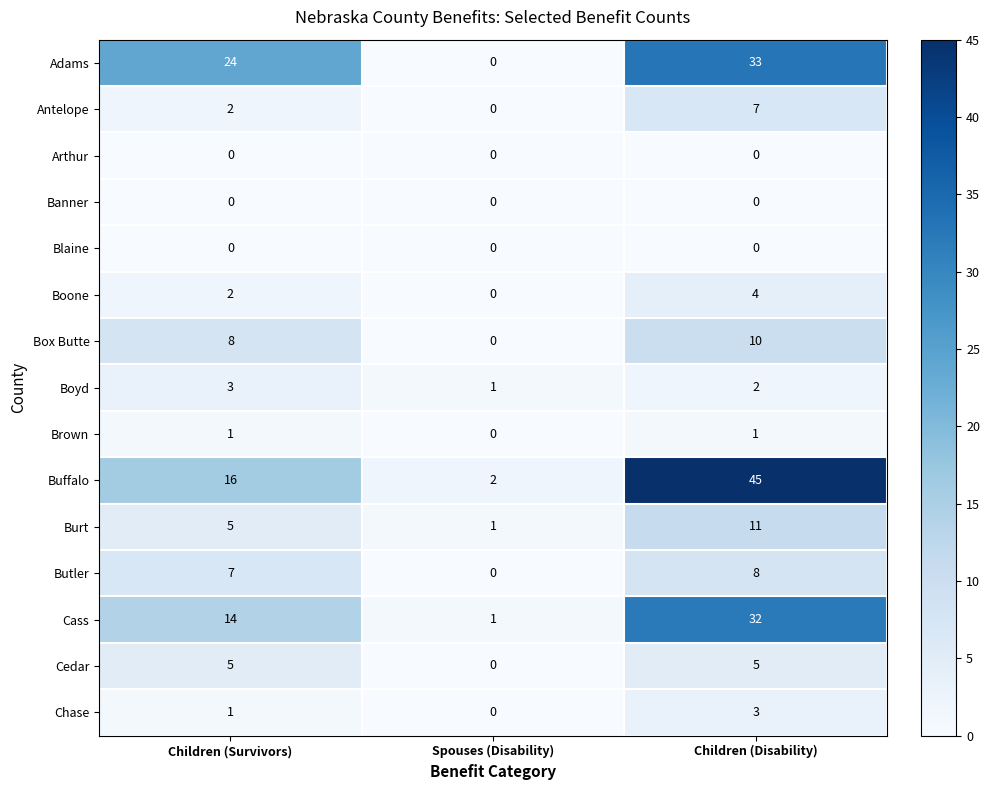

What is the sum of the Chase values at Children (Disability) and Children (Survivors)?

4